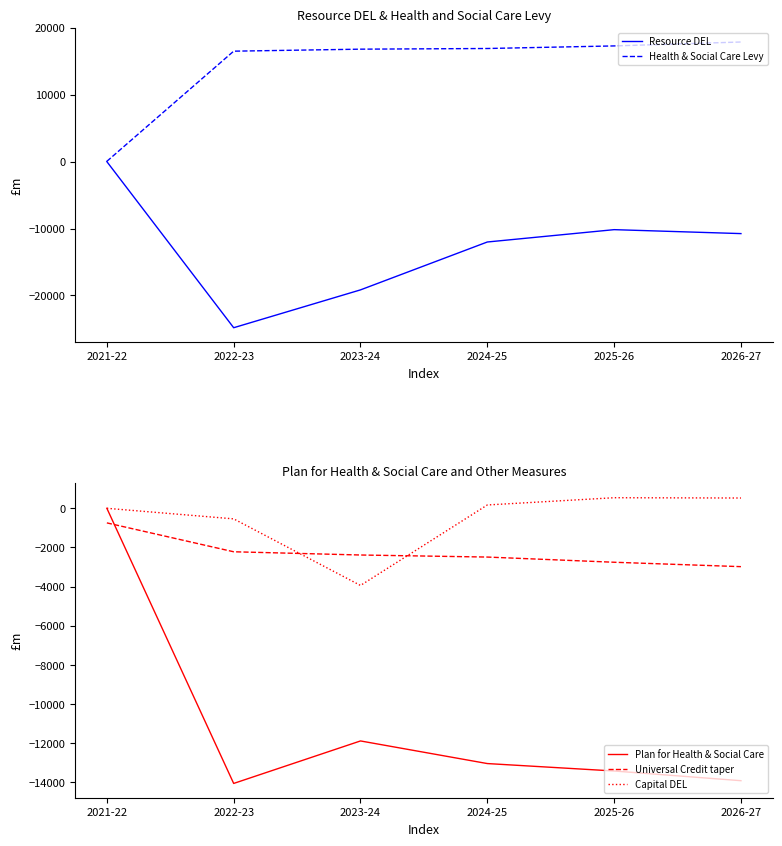

The Plan for Health & Social Care series shows -13415 at 2025-26. True or false?

True